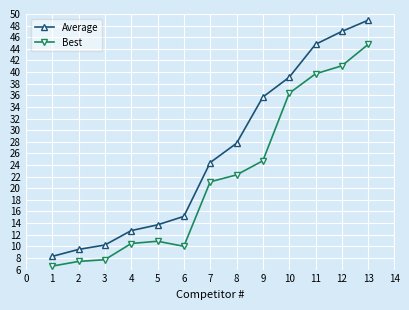

Is this an area chart (filled region under the line)?

No